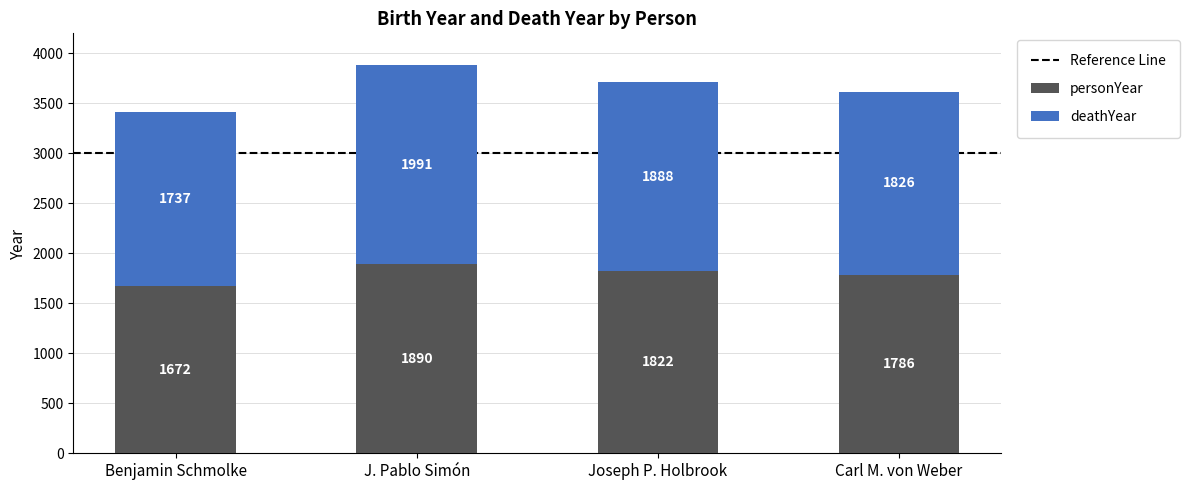

Does the chart contain stacked bars?

Yes